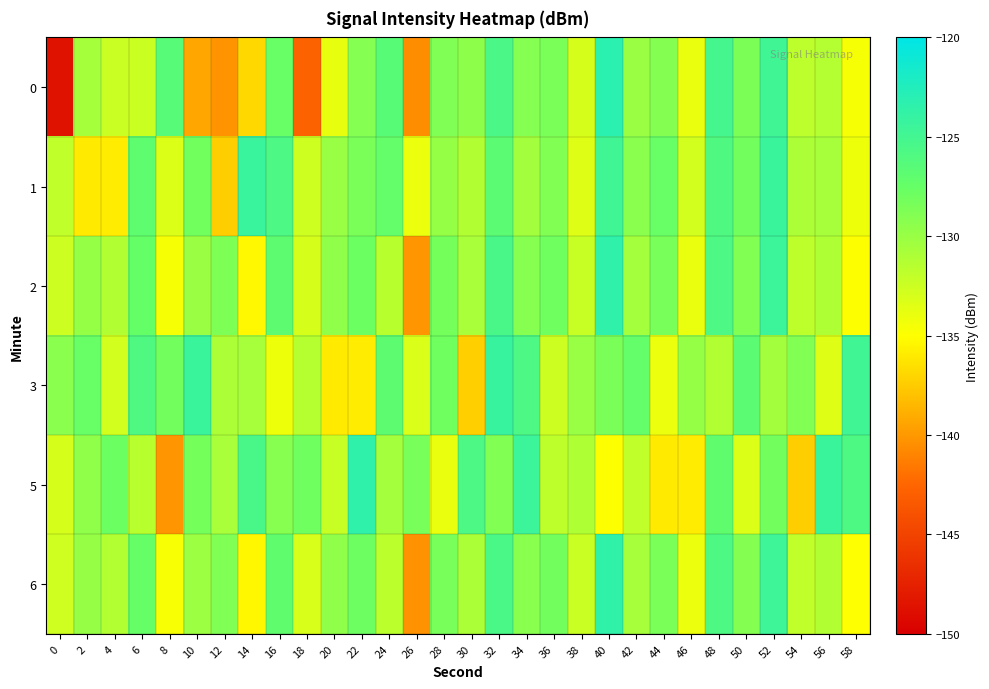

Which label corresponds to the largest value in the chart?

40